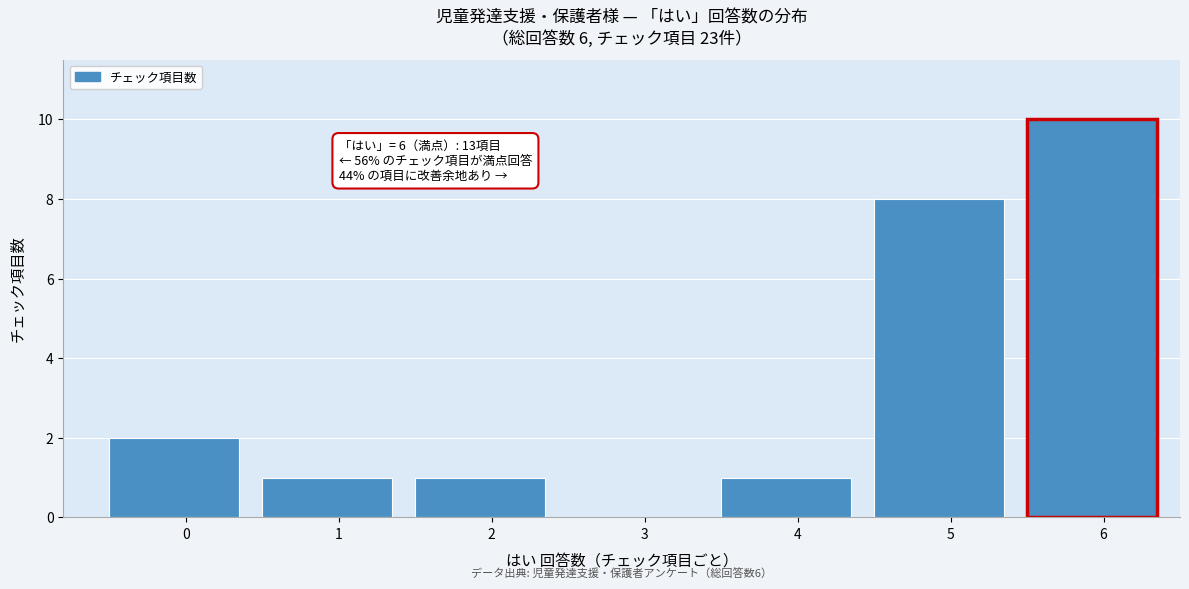

Reading right to left, transcribe all the data shown in this chart.

6=10	5=8	4=1	3=0	2=1	1=1	0=2